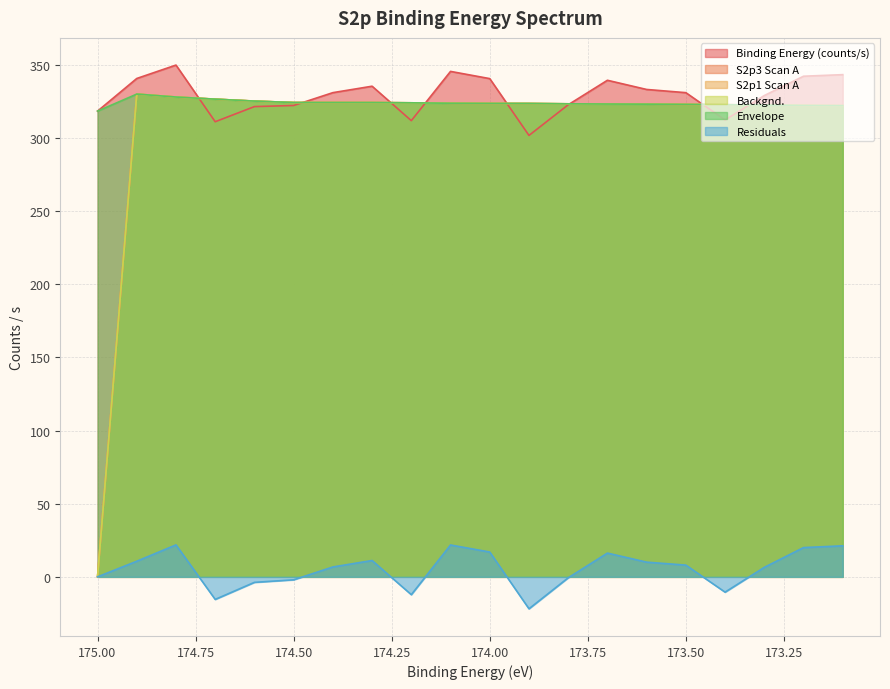

True or false: S2p3 Scan A and Envelope cross at least once.

False